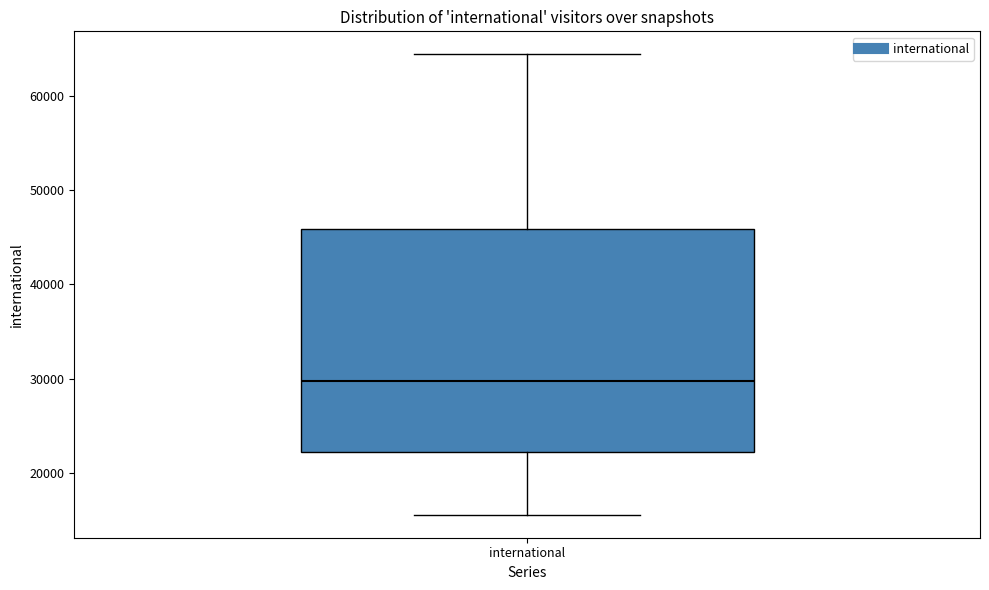

Where is the lower edge of the box for international on the y-axis? The values are not printed on the chart, so give them approximately, as read against the axis.

22000